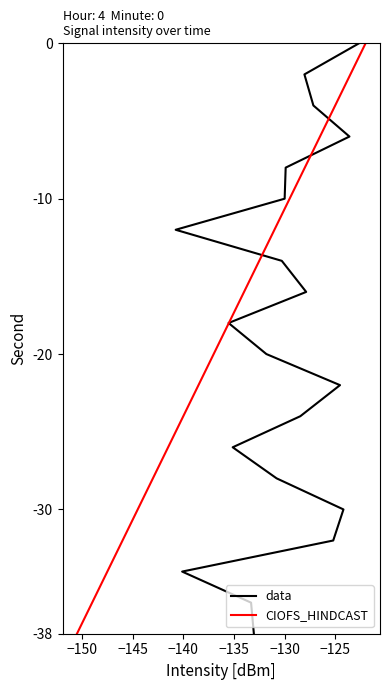

True or false: CIOFS_HINDCAST has a value of 33 at 10.

False